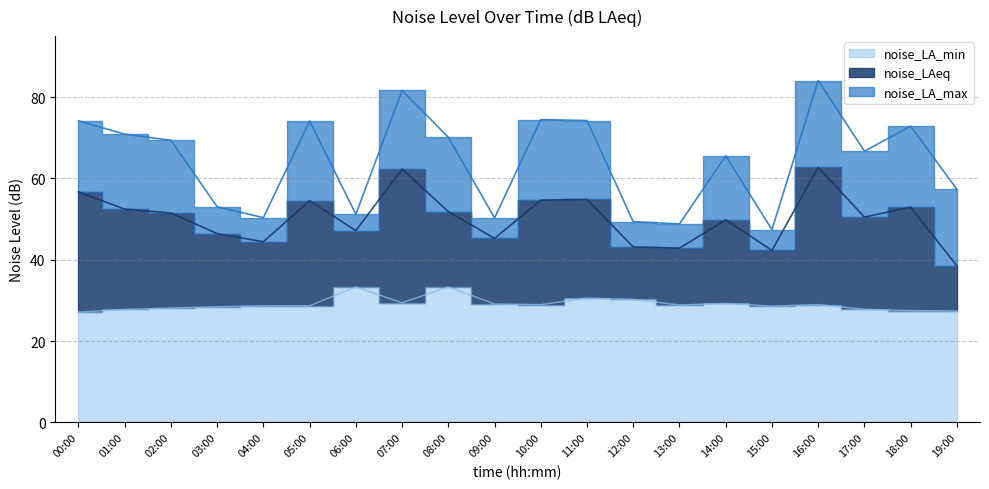

How many lines are shown in the chart?

3